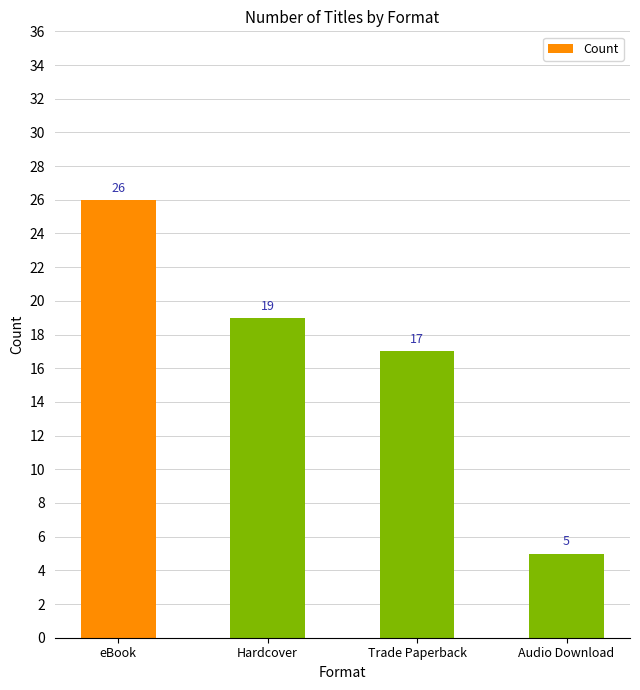

At which category does the chart reach its peak across all series?

eBook